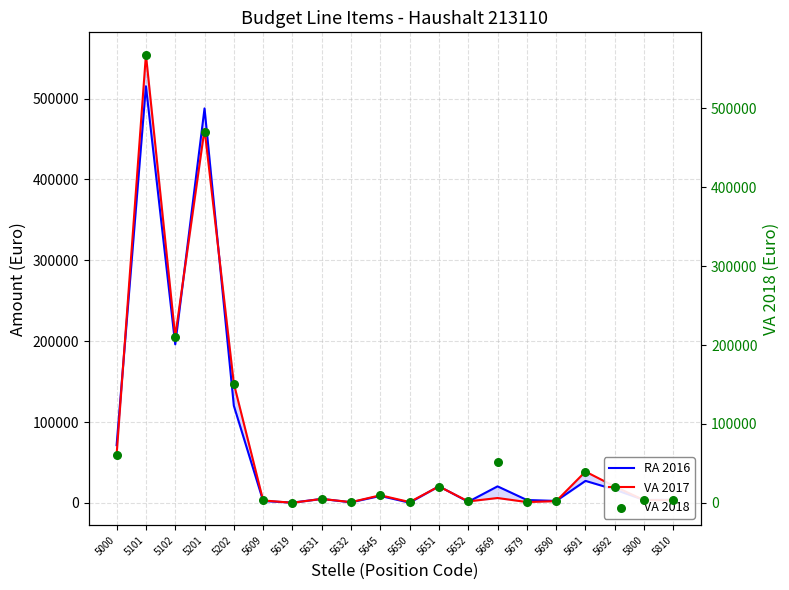

Is the value of VA 2018 at 5651 greater than the value of VA 2017 at 5692?

Yes